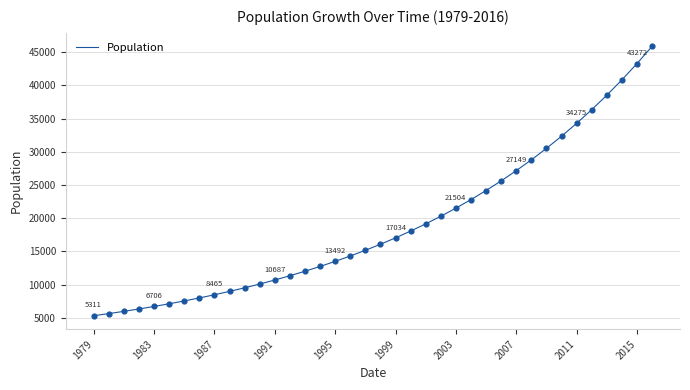

What is the minimum value shown in the chart?

5311